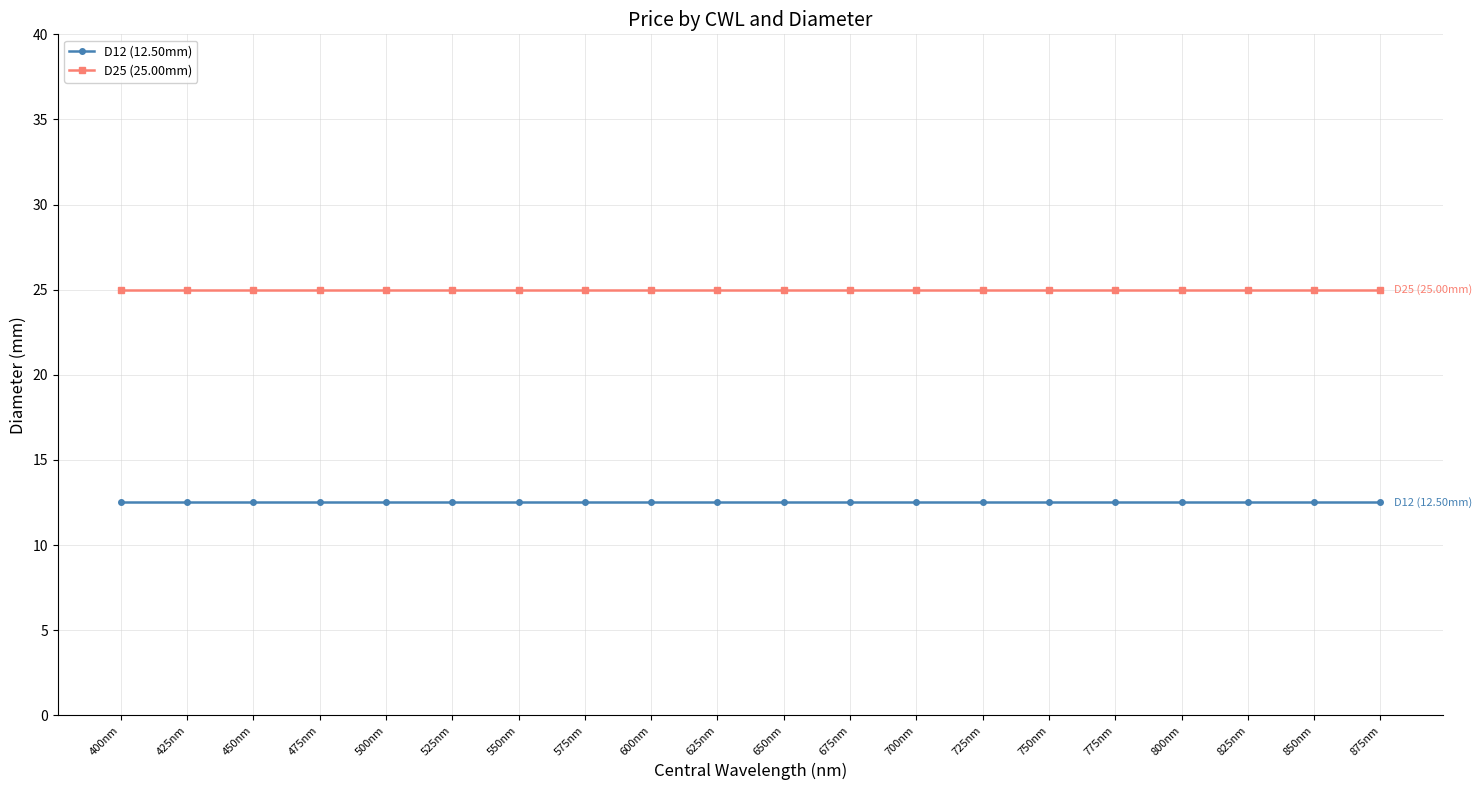

What is the spread (max minus min) of values at 750nm?

12.5